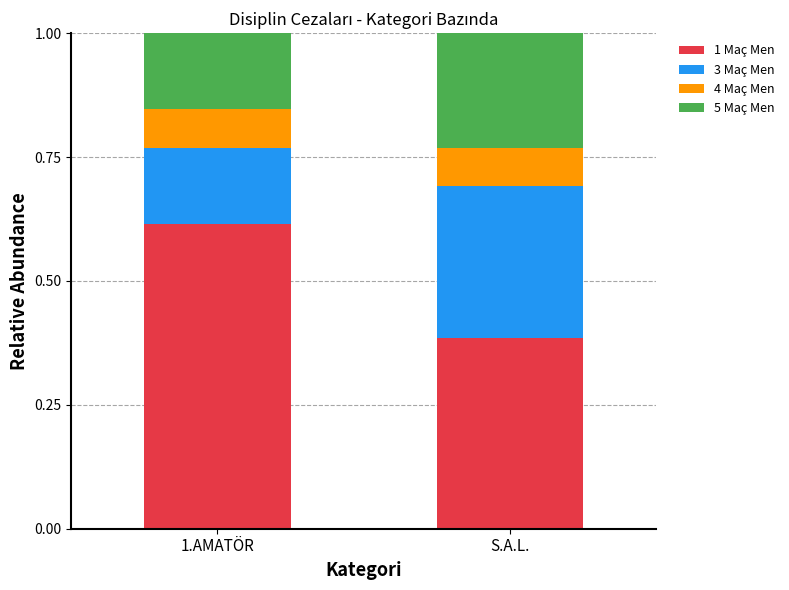

Are the bars horizontal?

No